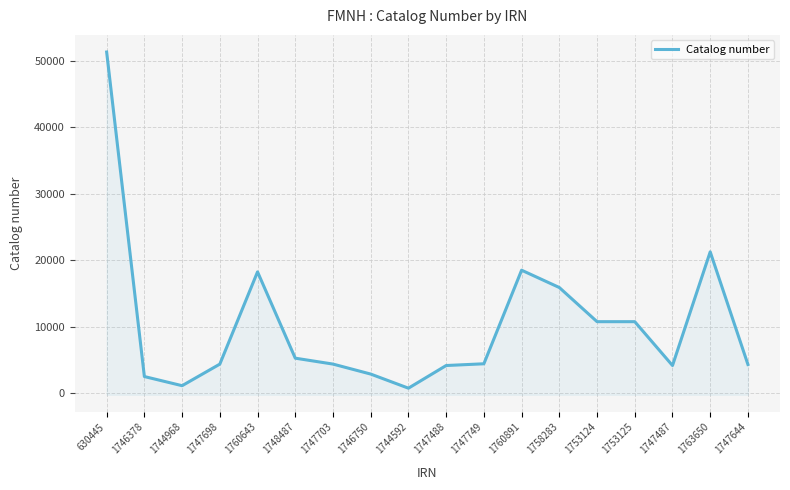

How many lines are shown in the chart?

1